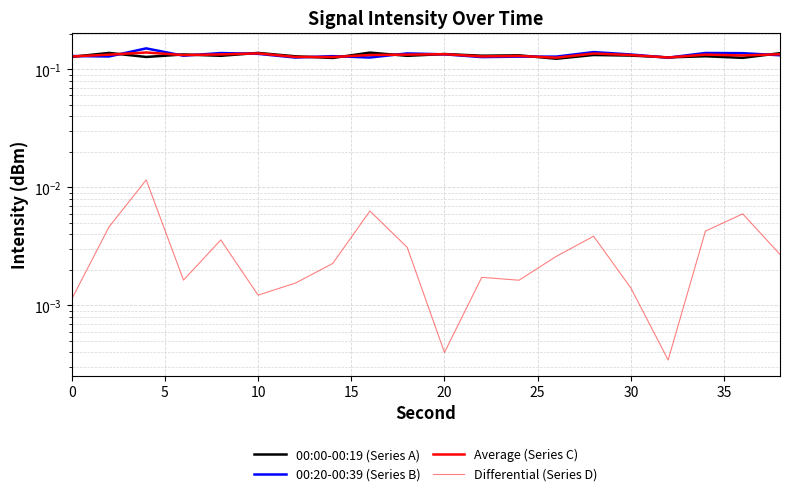

The value of Average (Series C) at 30 is 0.1. True or false?

True